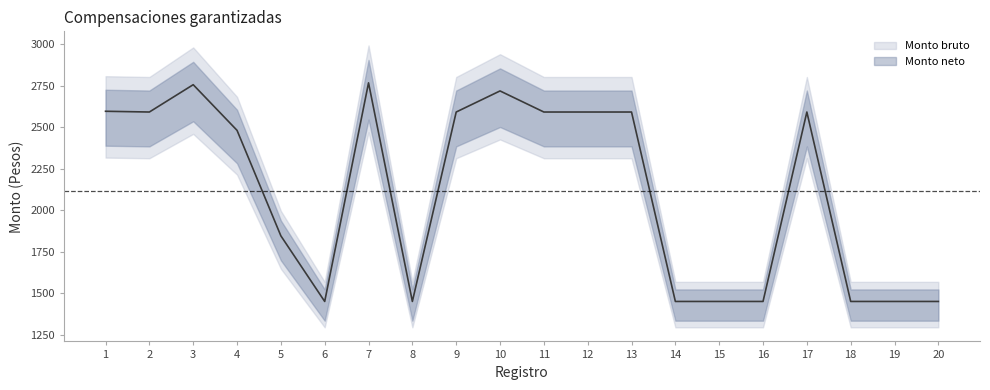

What is the average value?

2115.3